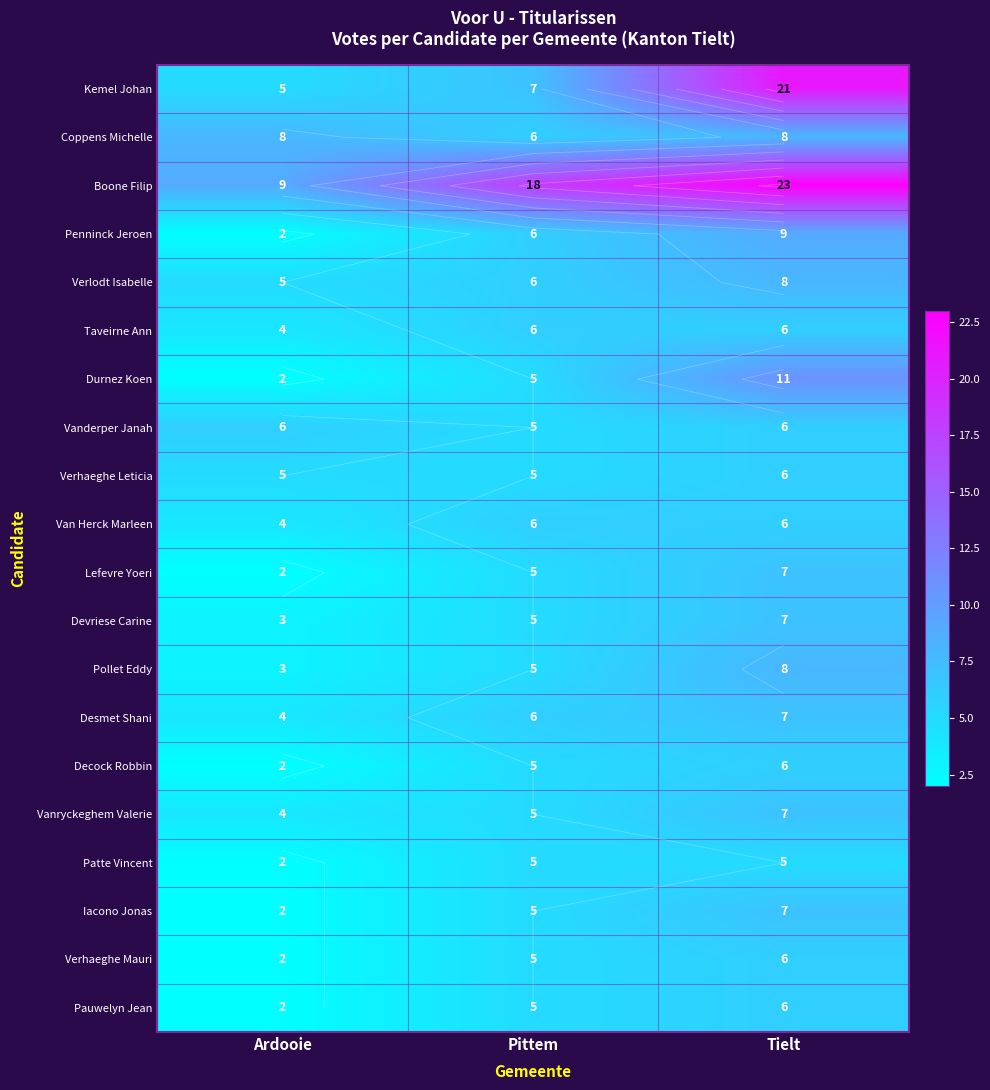

Which has a higher value, Tielt or Ardooie?

Tielt